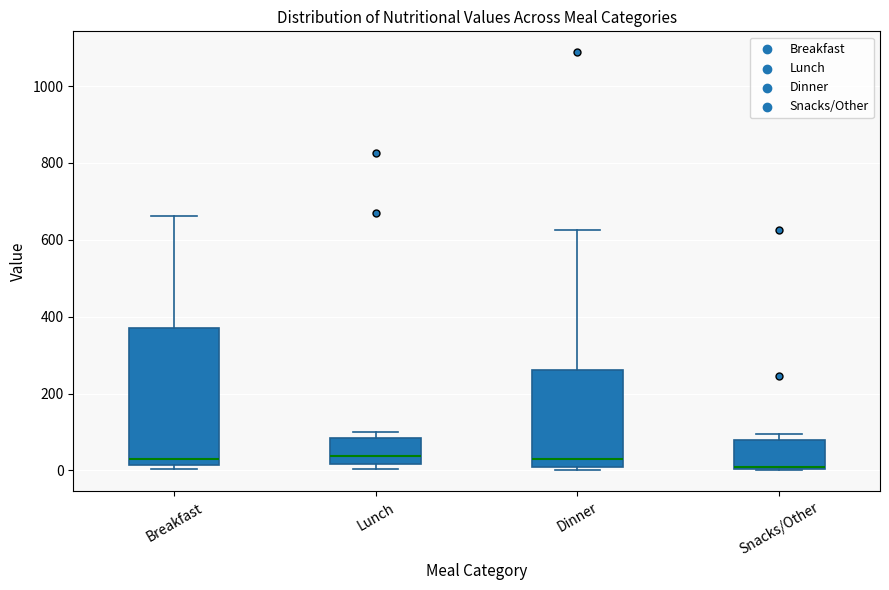

Where is the upper edge of the box for Snacks/Other on the y-axis? The values are not printed on the chart, so give them approximately, as read against the axis.

80